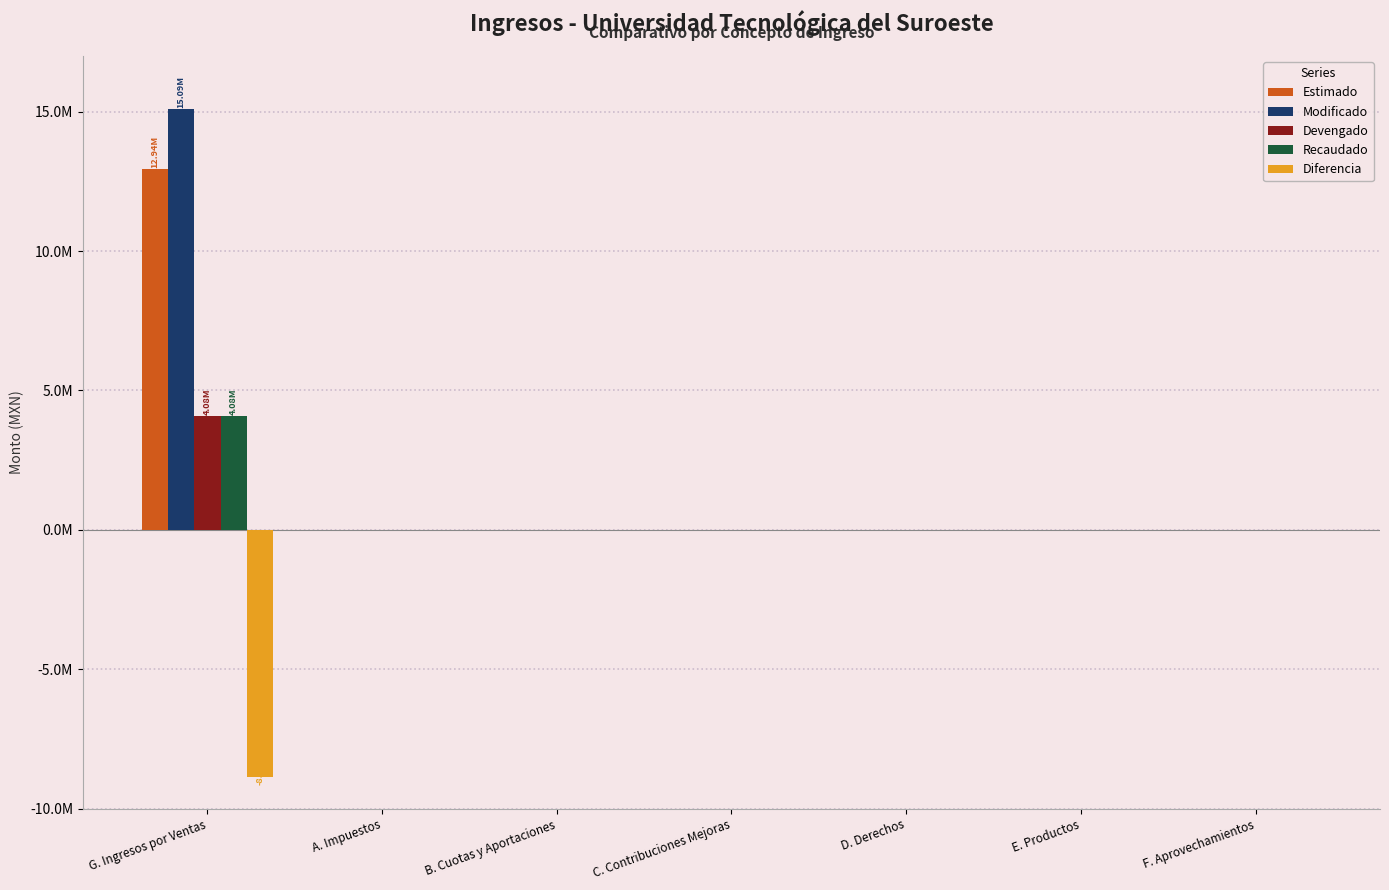

Reading right to left, extract all data points from this chart.

Estimado: 0.0	0.0	0.0	0.0	0.0	0.0	12936624.0
Modificado: 0.0	0.0	0.0	0.0	0.0	0.0	15092998.6
Devengado: 0.0	0.0	0.0	0.0	0.0	0.0	4075721.6
Recaudado: 0.0	0.0	0.0	0.0	0.0	0.0	4075721.6
Diferencia: 0.0	0.0	0.0	0.0	0.0	0.0	-8860902.4